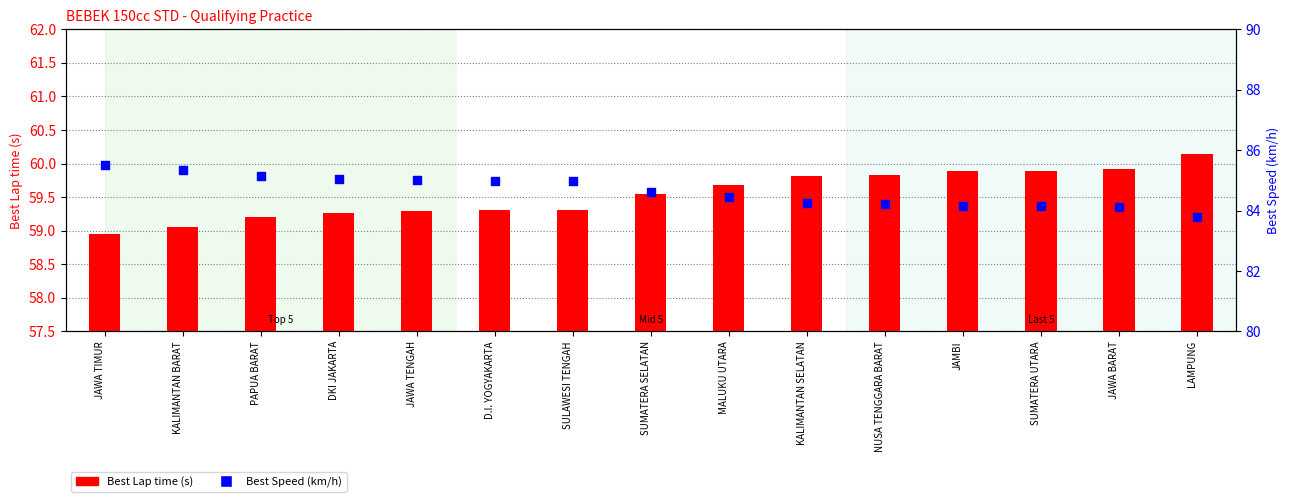

Which series has the widest spread of Y values?

Best Speed (km/h)